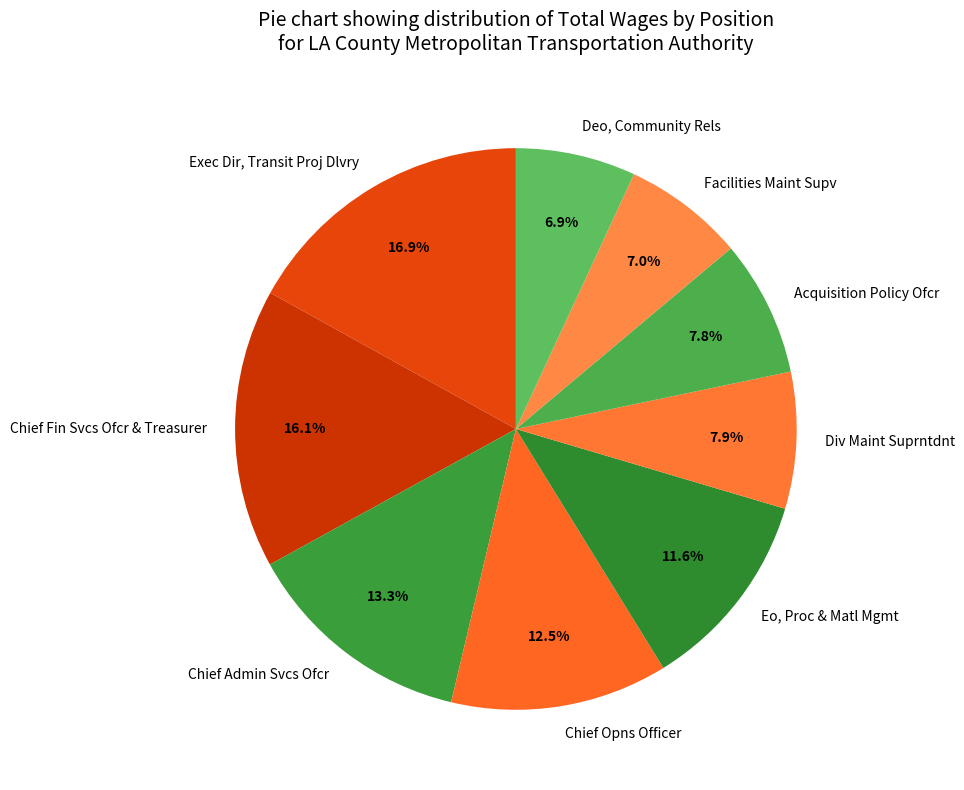

To the nearest percent, what is the difference between the Div Maint Suprntdnt and Facilities Maint Supv slice percentages?

1%